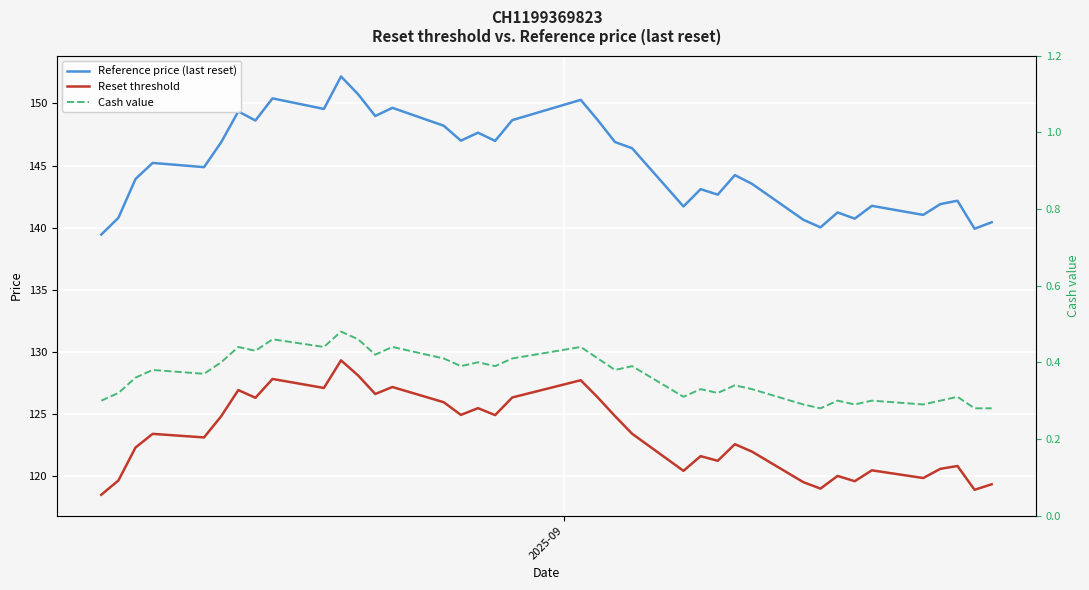

True or false: Reset threshold and Reference price (last reset) intersect in this chart.

False